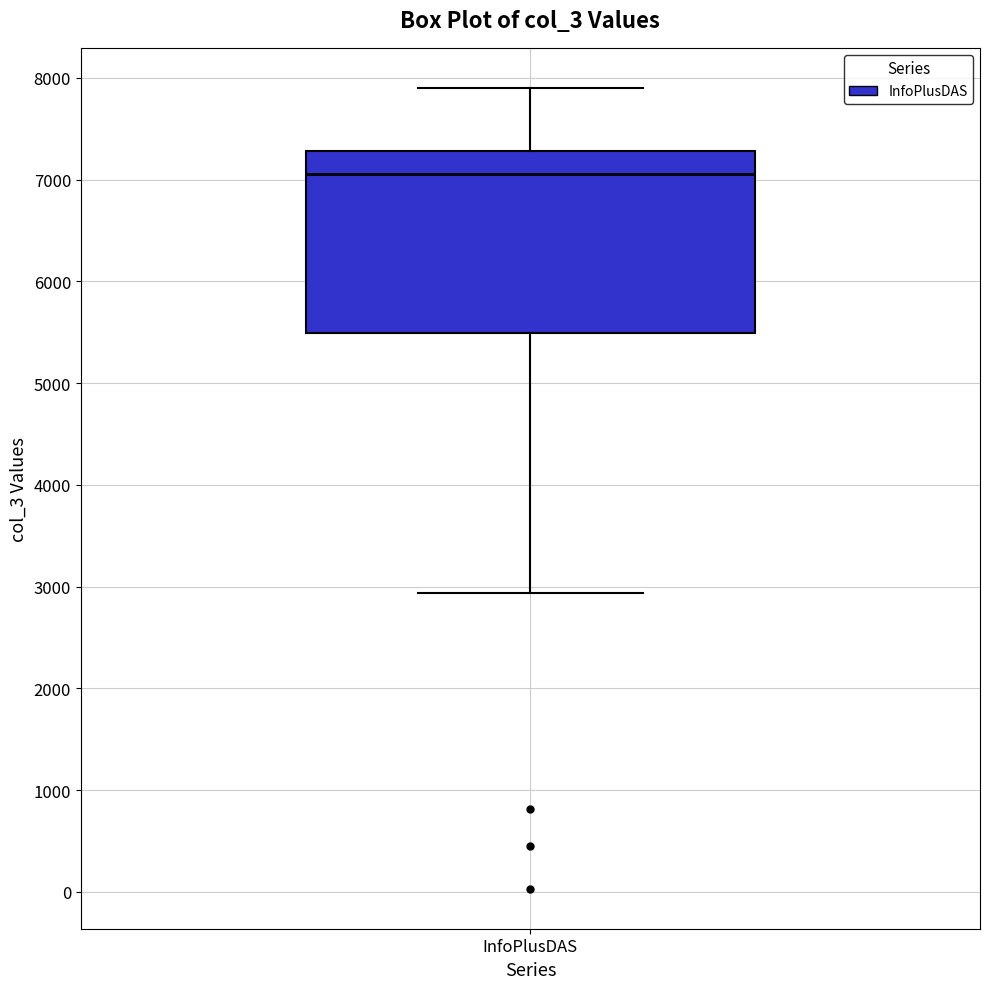

Read this box plot against the y-axis: the position of the median line, the range covered by the box, and the ends of both whiskers. The values are not printed on the chart, so give them approximately, as read against the axis.

median 7100, box 5500 to 7300, whiskers 2900 to 7900